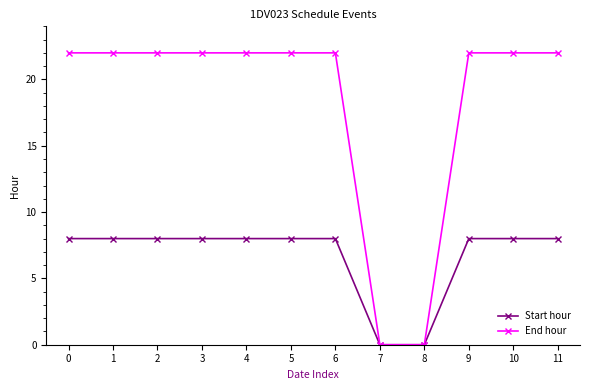

At how many categories does at least one series exceed 21?

10